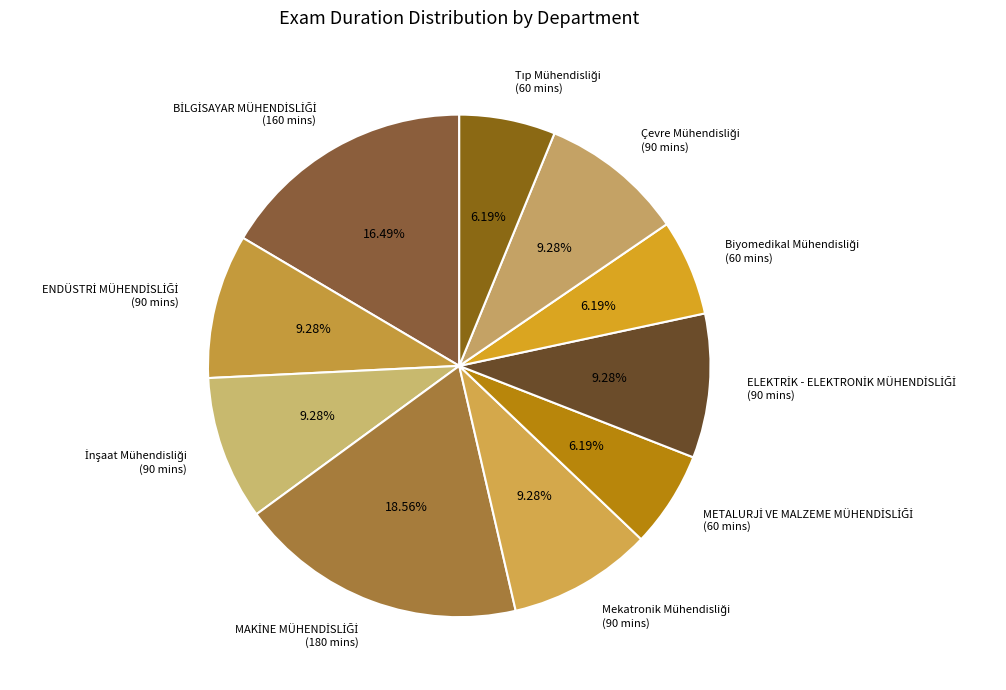

Is there a majority slice in this chart?

No